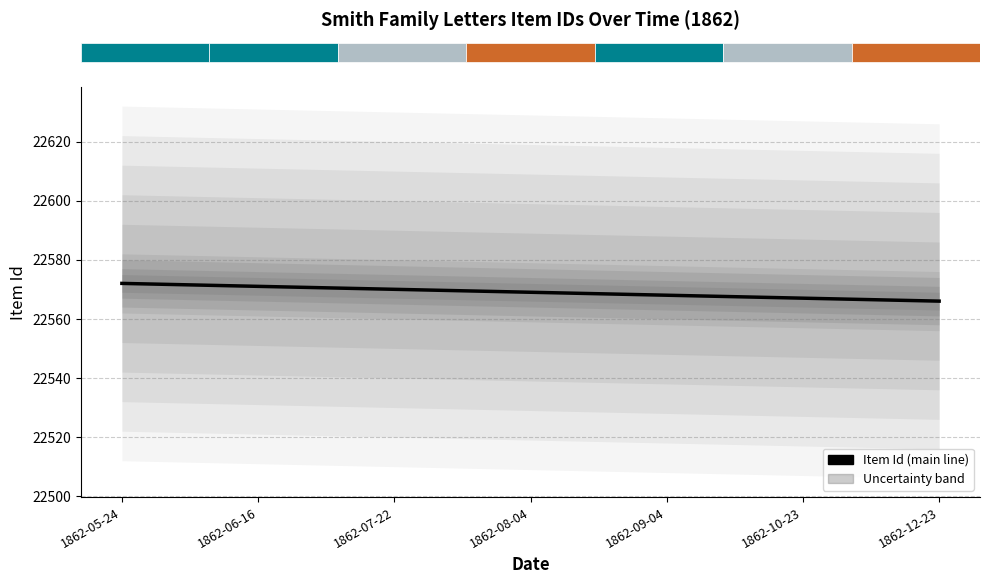

Are the bars horizontal?

No